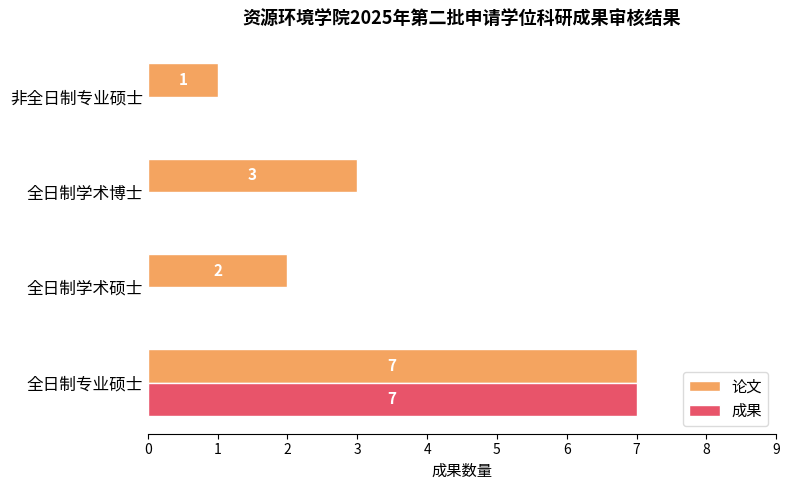

What is the average value of the 成果 series?

2